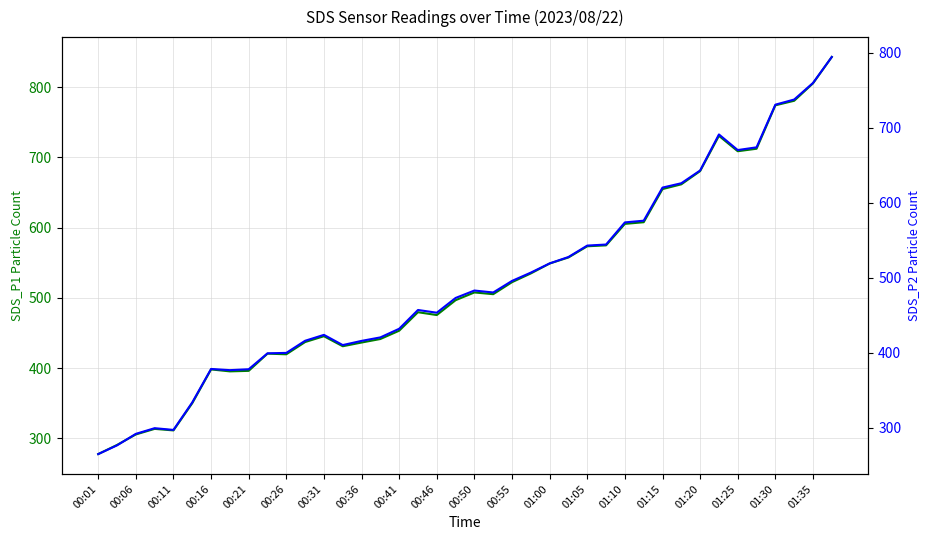

What are all the series names shown in the legend?

SDS_P1, SDS_P2